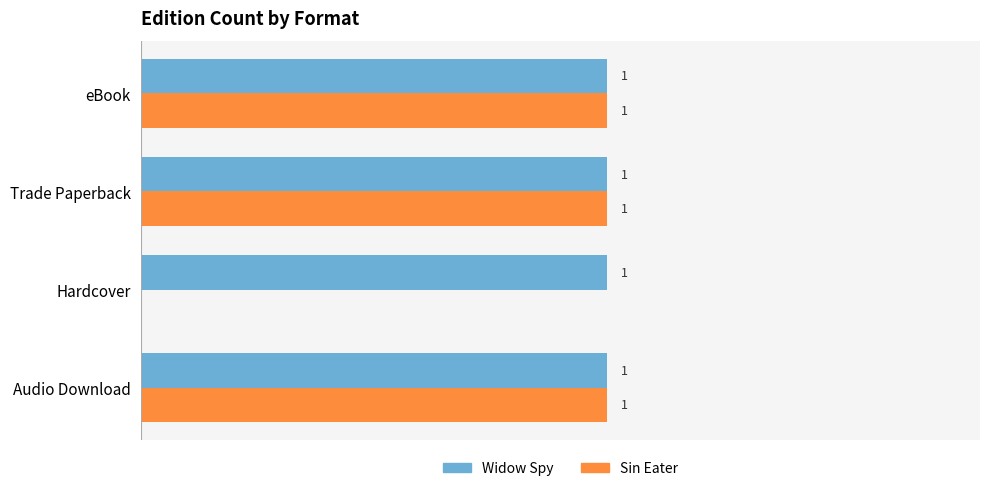

Is the value of Widow Spy at Audio Download greater than the value of Sin Eater at Hardcover?

Yes